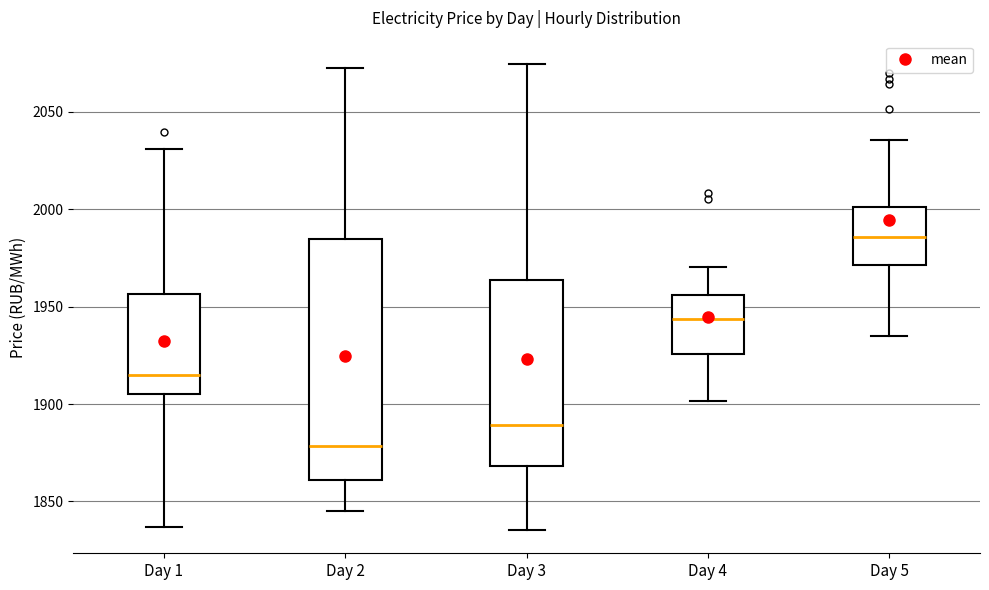

Reading left to right, transcribe this box plot: for each box, give where its median line is, the range the box spans, and where its two whiskers end, as read against the y-axis. The values are not printed on the chart, so give them approximately, as read against the axis.

Day 1: median 1915, box 1905 to 1955, whiskers 1835 to 2030
Day 2: median 1880, box 1860 to 1985, whiskers 1845 to 2075
Day 3: median 1890, box 1870 to 1965, whiskers 1835 to 2075
Day 4: median 1945, box 1925 to 1955, whiskers 1900 to 1970
Day 5: median 1985, box 1970 to 2000, whiskers 1935 to 2035